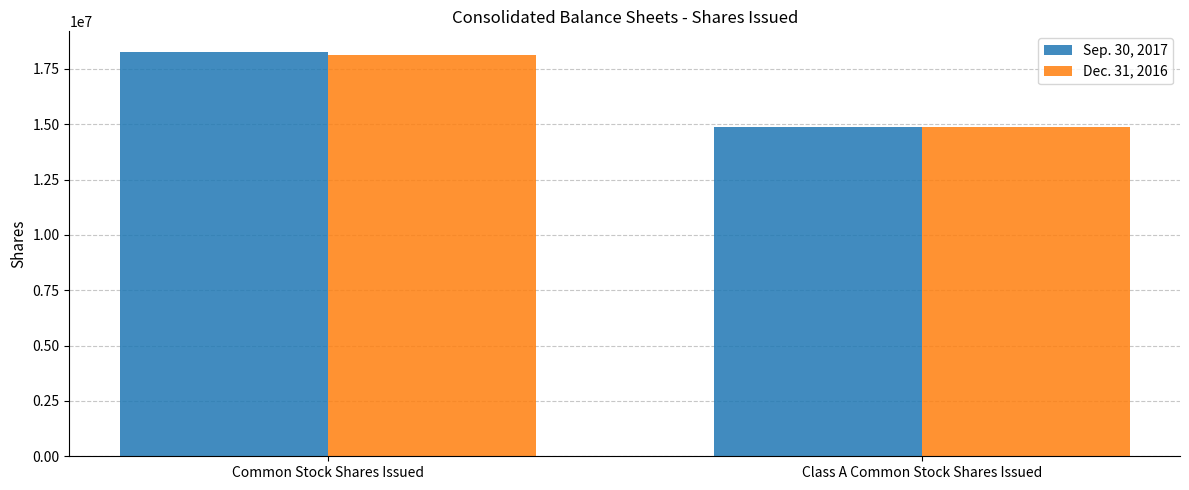

At which label is Dec. 31, 2016 closest to 16507307?

Class A Common Stock Shares Issued